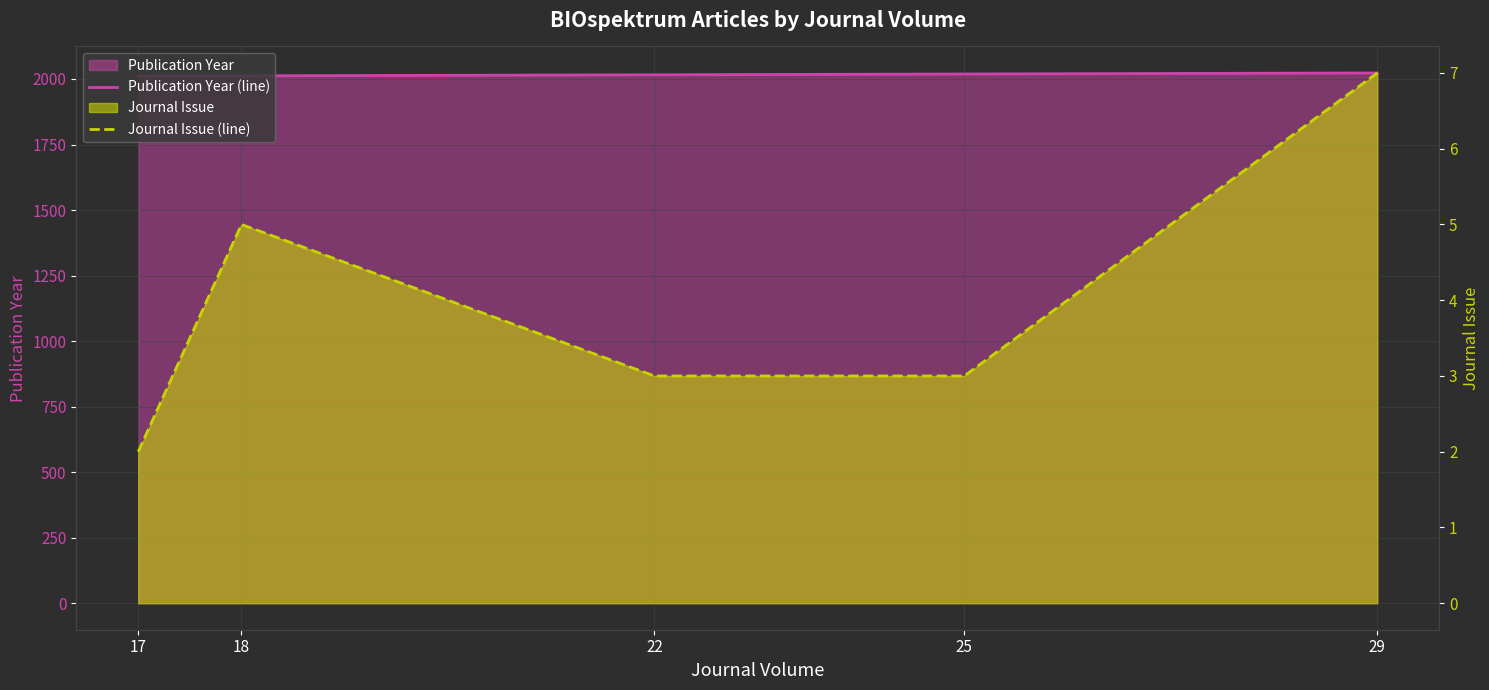

Between 17 and 22, which is larger?

22